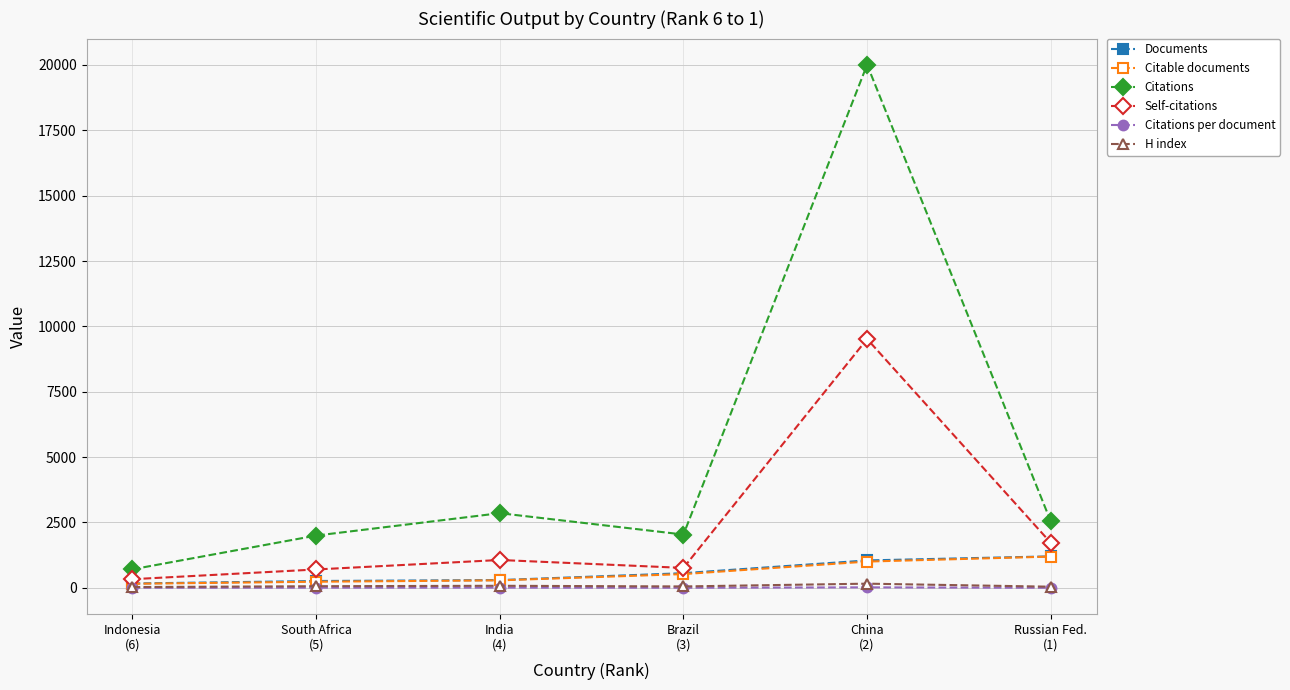

True or false: Citations per document has more than 2 points higher than both neighbors.

False